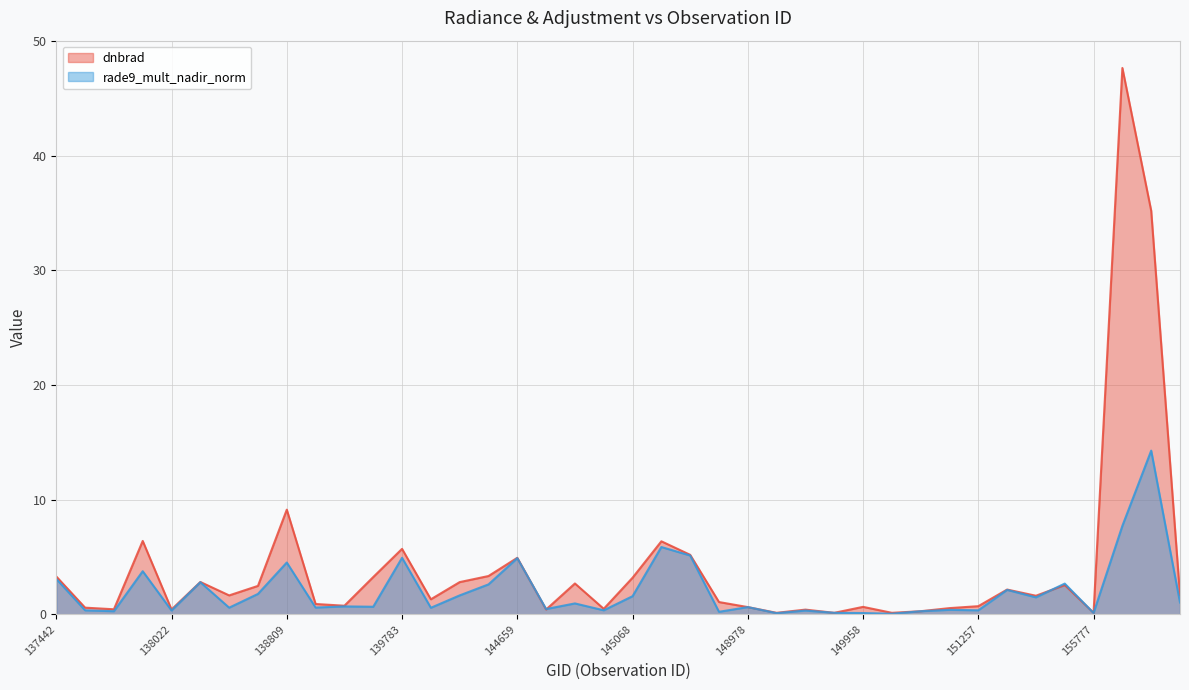

What is the difference between the second highest and minimum values in the dnbrad series?

35.1